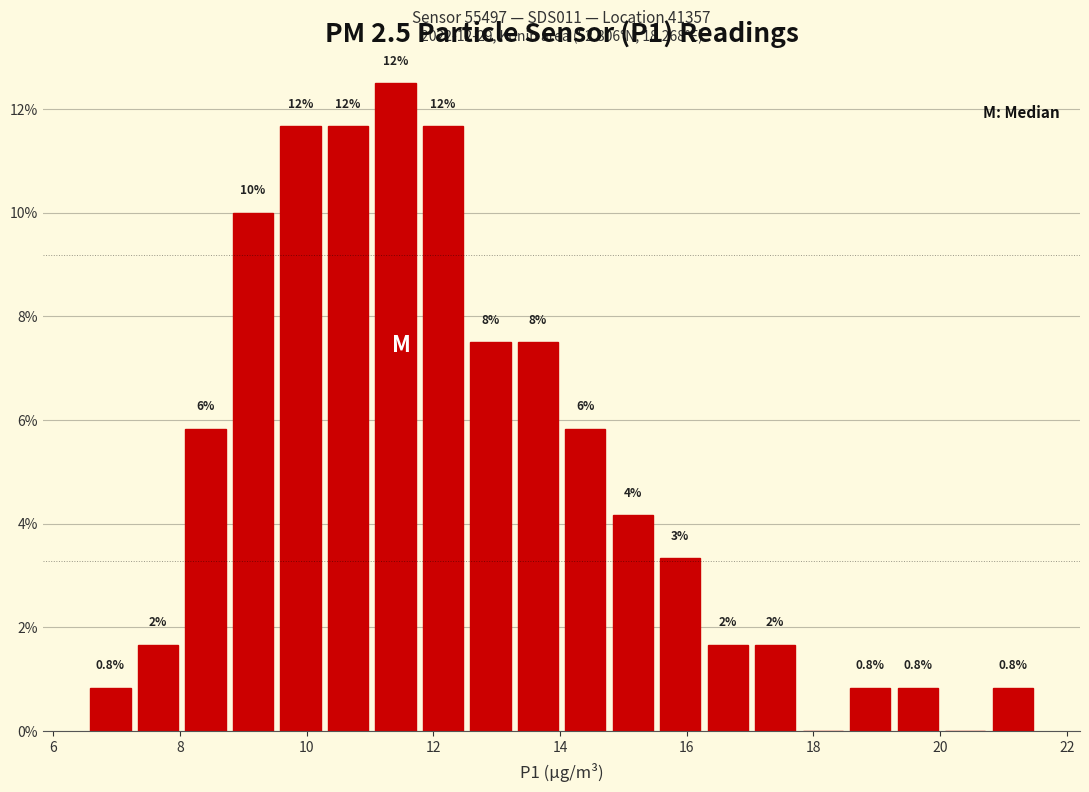

Around what value on the x-axis is the tallest bar? Give the approximate position of its centre, as read against the axis.

11.4